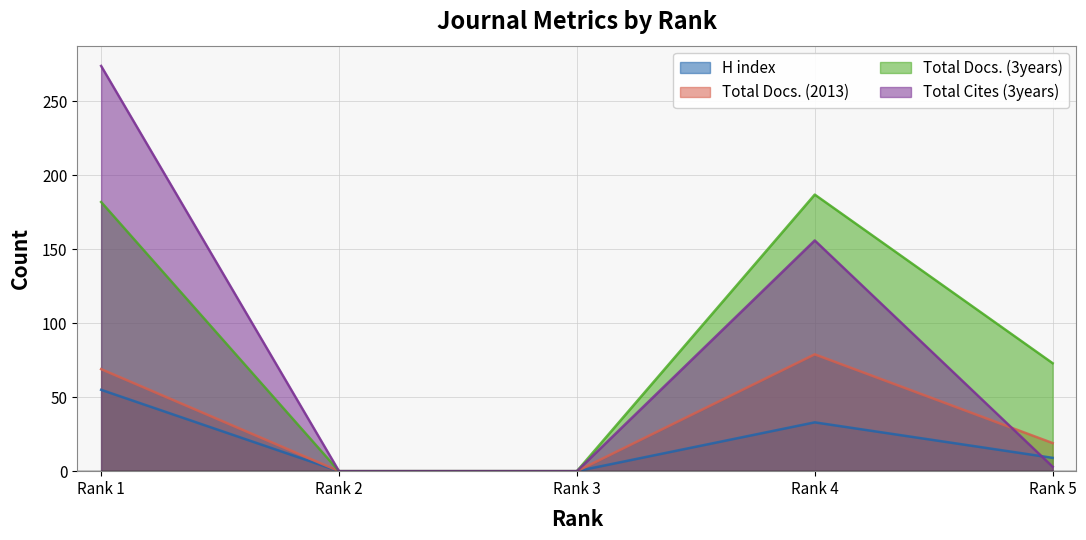

Is it true that Total Docs. (2013) equals -32 at Rank 3?

False